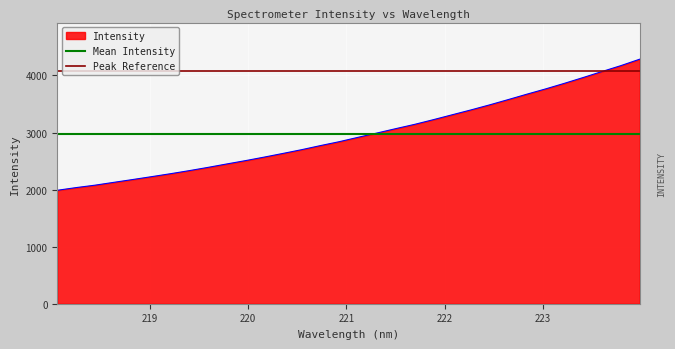

What is the value of the Peak Reference point at the 2nd from the left?

4070.6